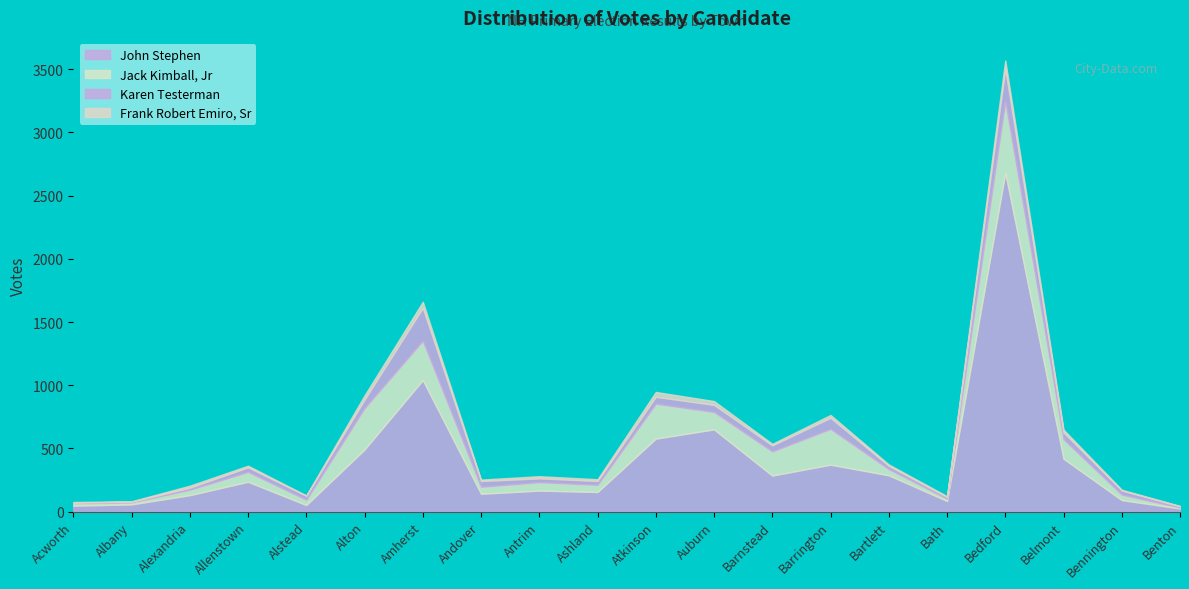

Reading left to right, extract all data points from this chart.

John Stephen: 48	58	131	237	53	492	1041	142	167	156	578	651	286	372	288	85	2679	419	92	26
Jack Kimball, Jr: 20	16	43	78	42	327	311	55	67	57	276	138	191	283	49	19	566	154	43	8
Karen Testerman: 4	5	16	36	31	68	261	46	30	30	55	56	48	88	26	13	258	55	33	9
Frank Robert Emiro, Sr: 5	4	16	13	3	33	47	11	17	14	38	30	12	22	11	6	65	21	6	3